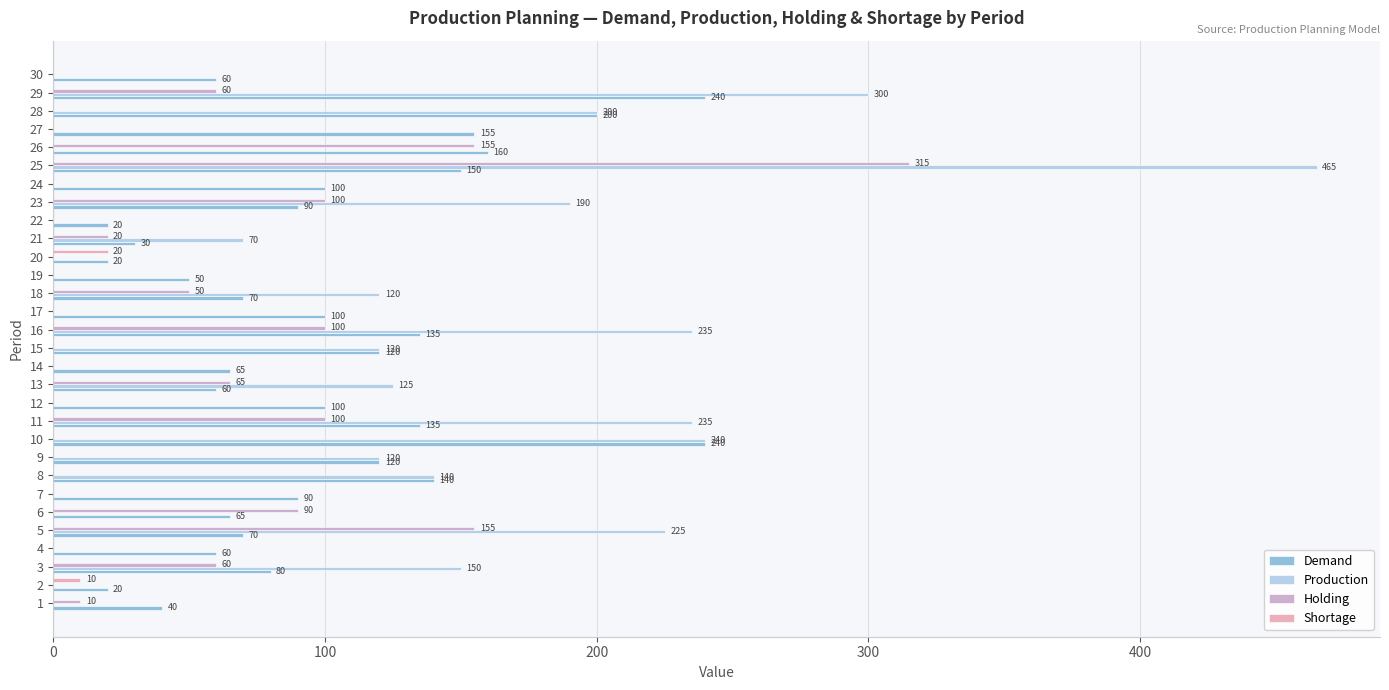

Between 12 and 22, which series saw the biggest shift?

Demand